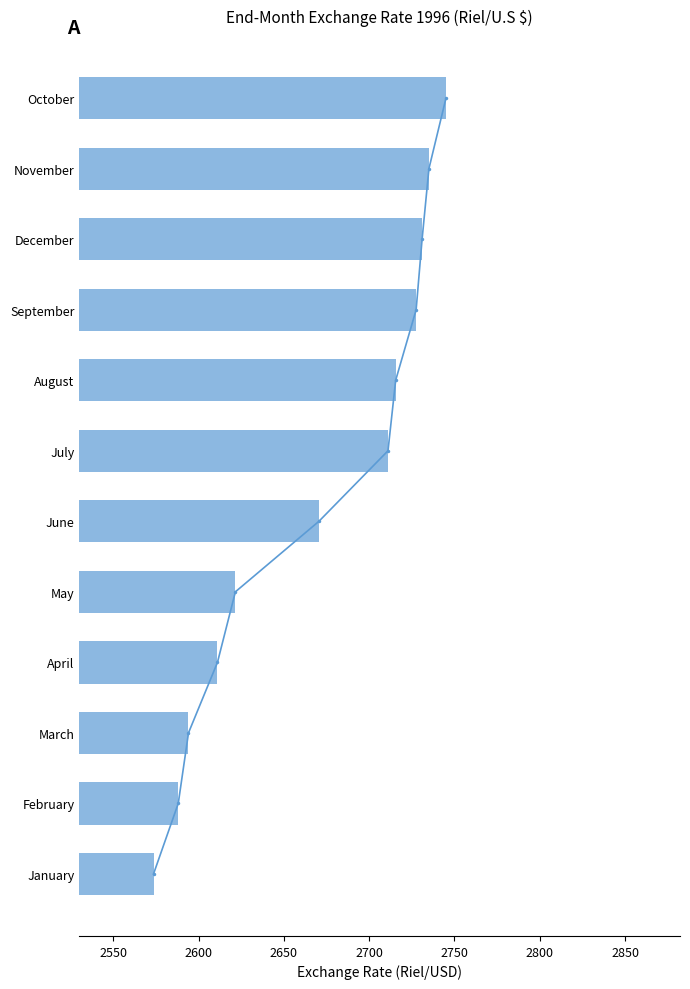

The chart shows a value of 1748.1 at January. True or false?

False